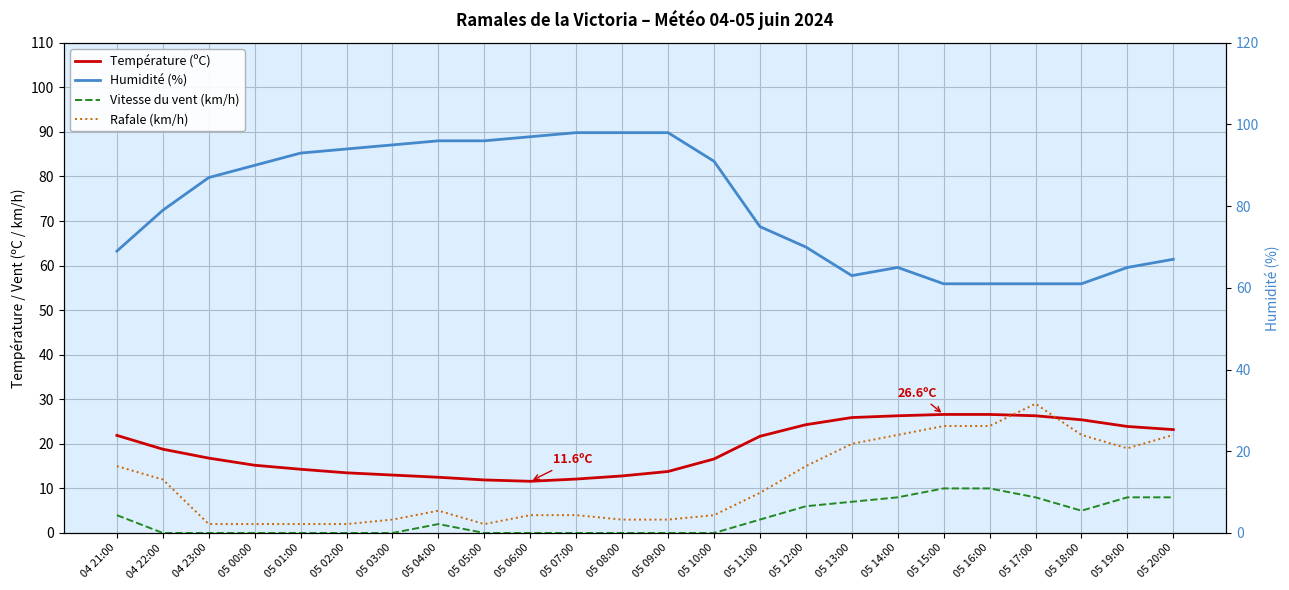

How many distinct data groups are displayed?

4